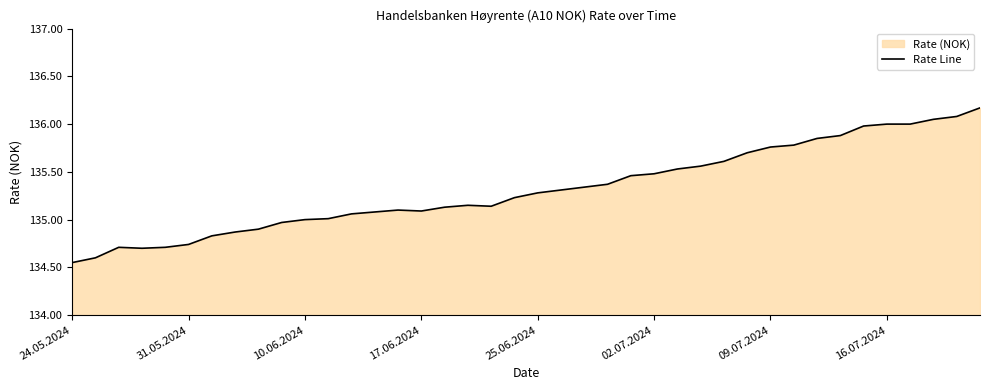

What is the difference between the maximum and minimum values?

1.6